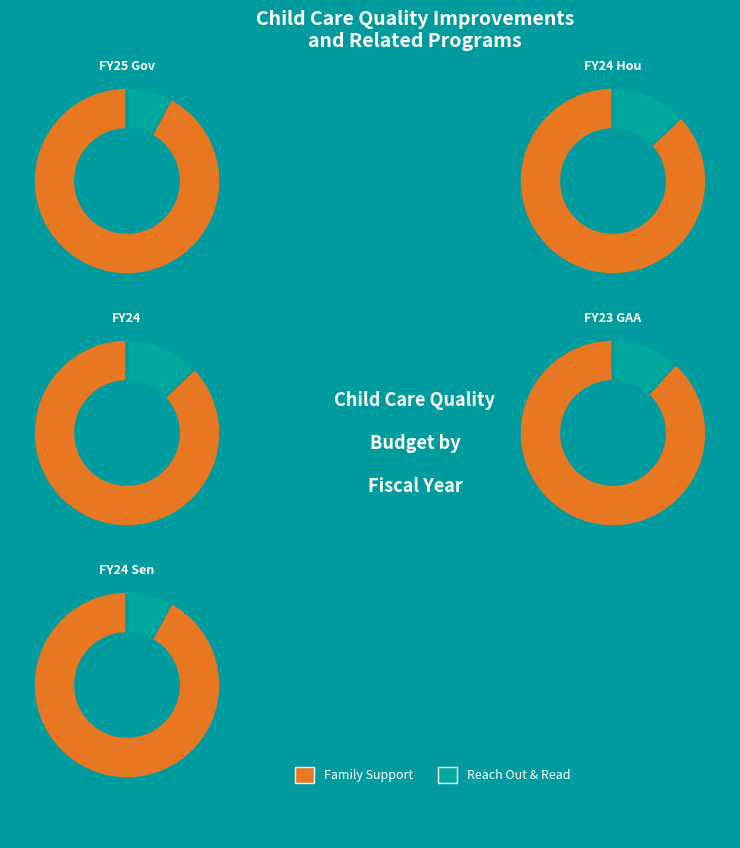

How much of the chart is everything except FY24 Sen?

80.4%